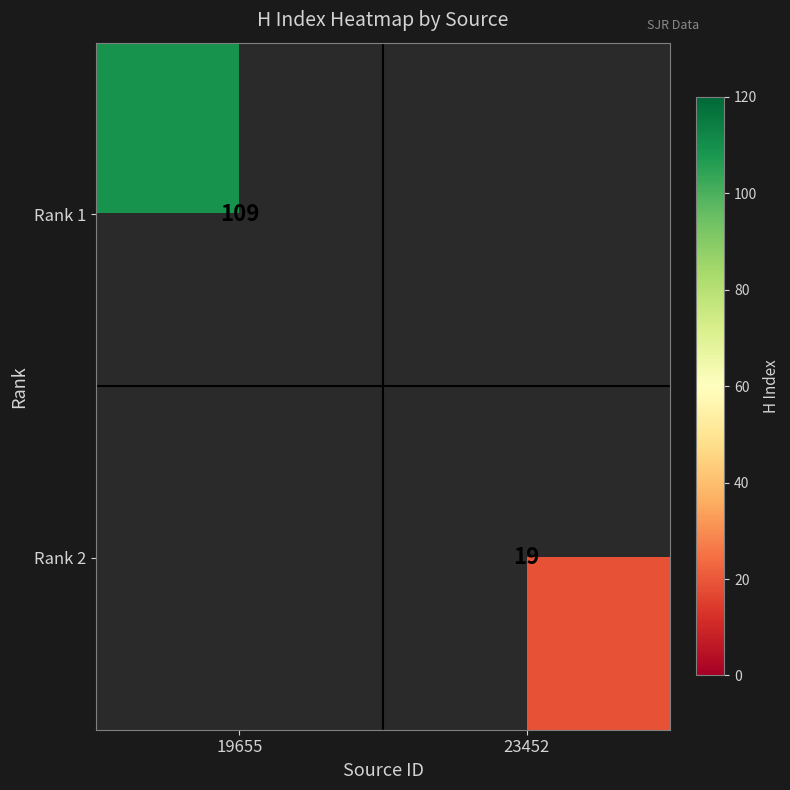

True or false: Rank 1 has a value of 43 at 19655.

False